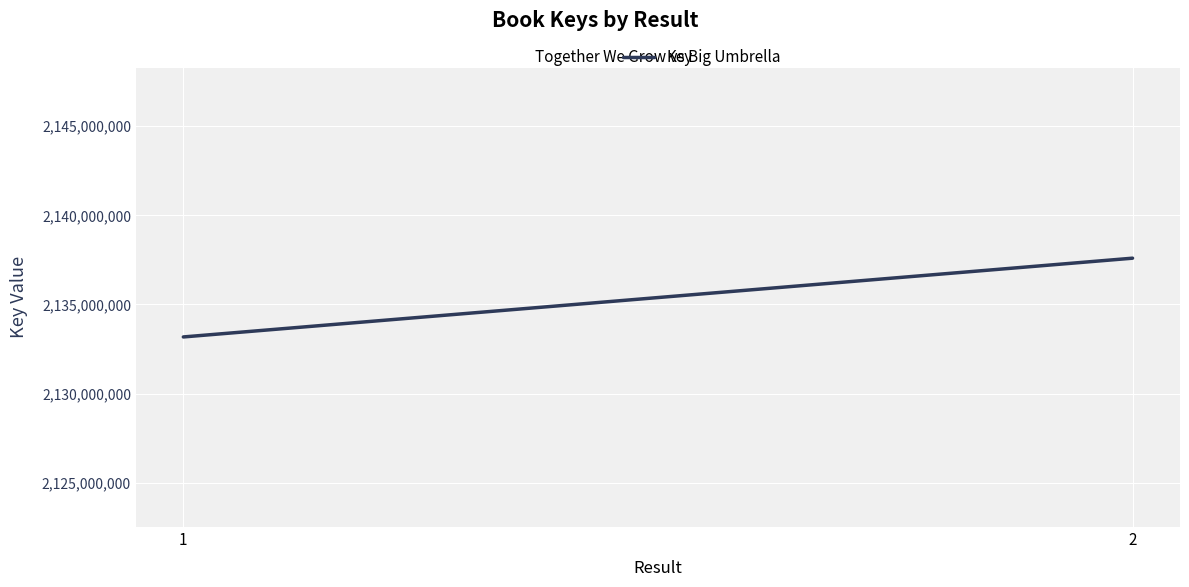

At which category does the chart reach its peak across all series?

2